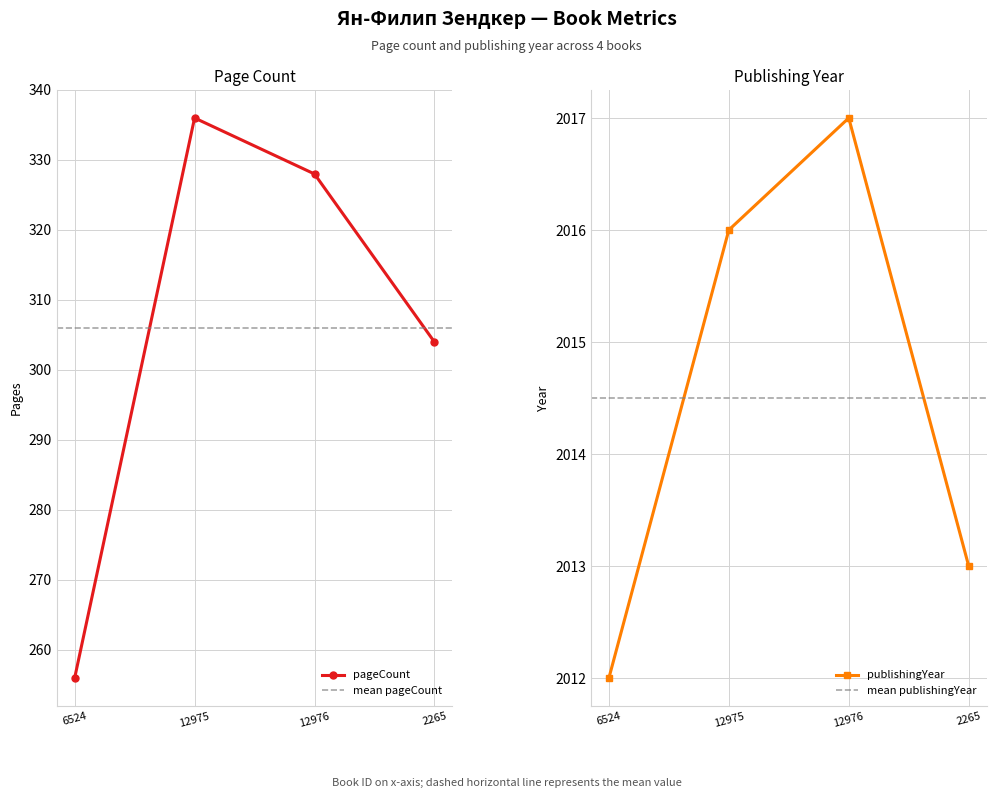

How many lines are shown in the chart?

2